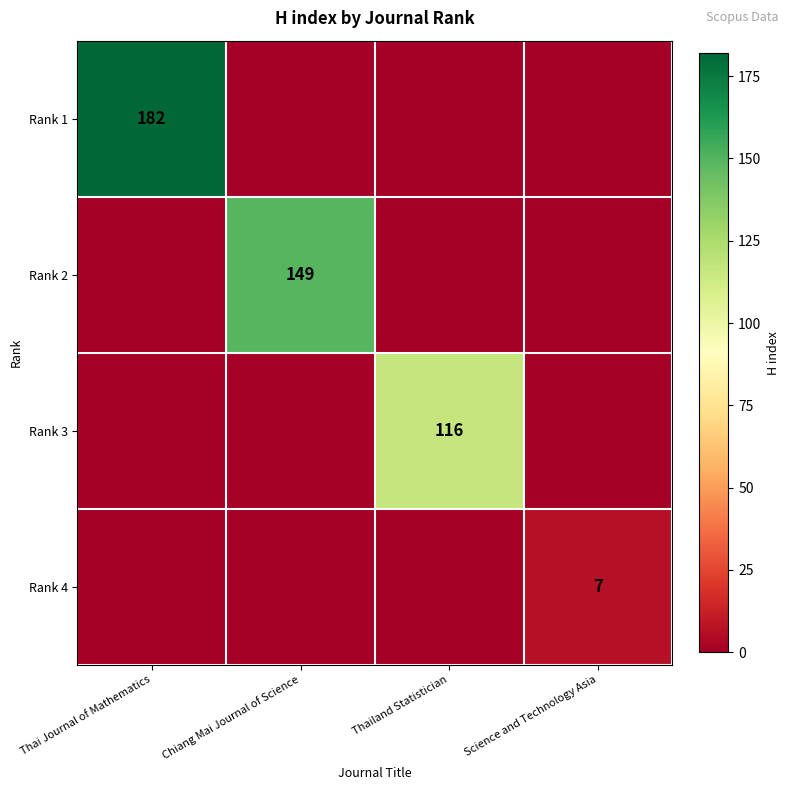

True or false: Rank 4 has a value of 2 at Science and Technology Asia.

False